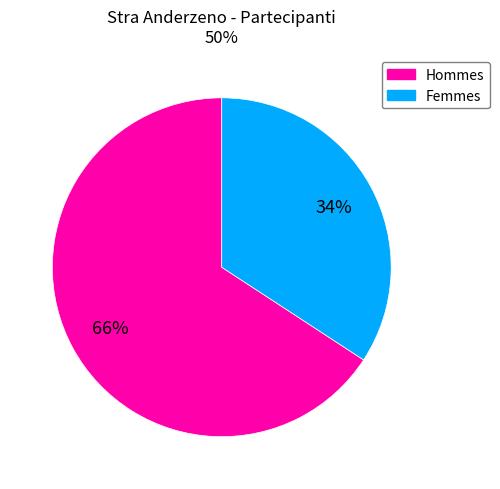

Is there any slice that represents more than half of the pie?

Yes